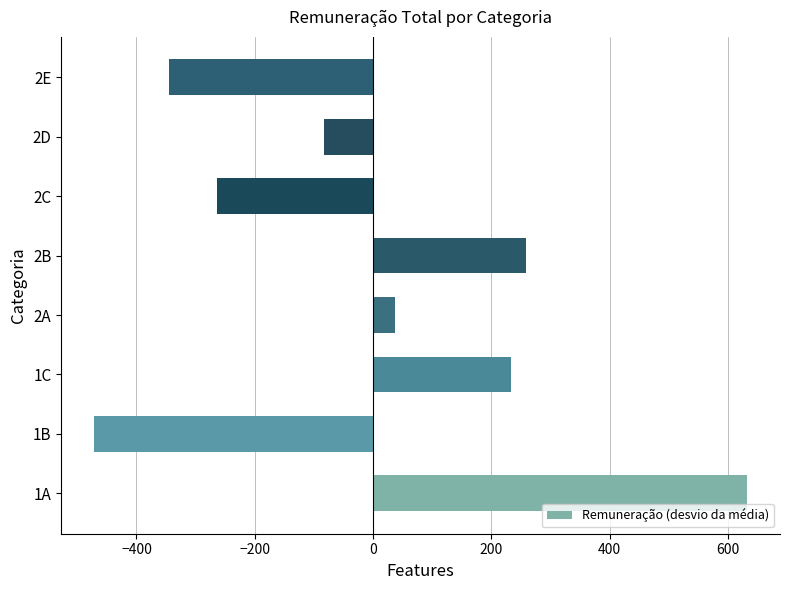

What value does the data have at 1A?

633.1